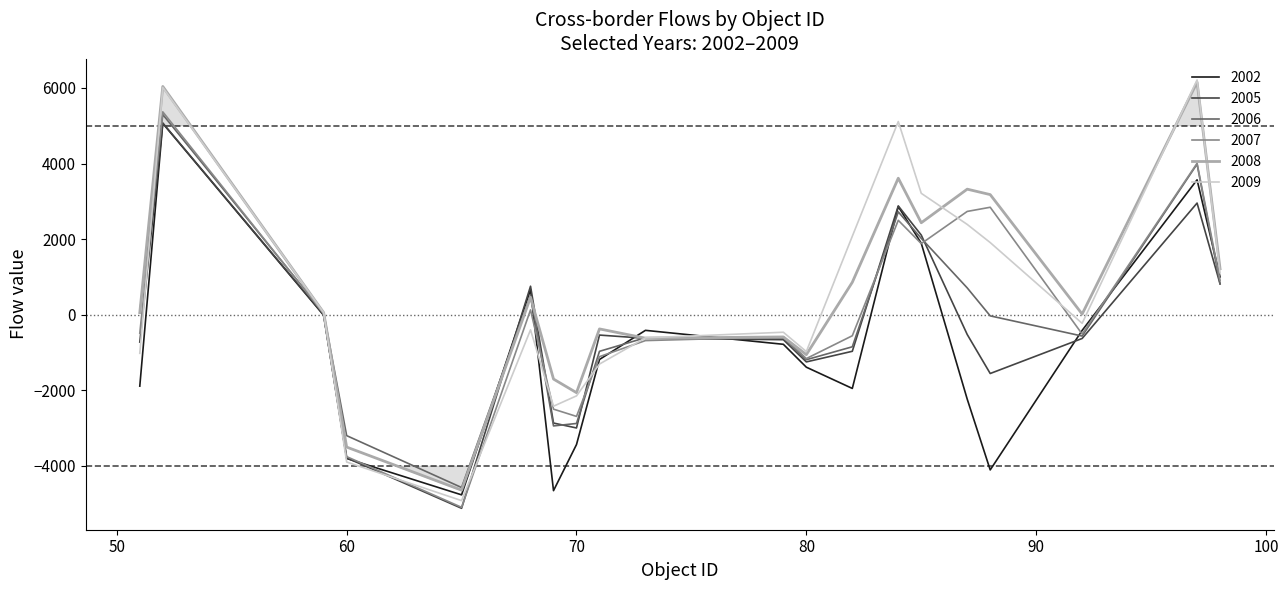

Is it true that 2005 equals -525 at 87?

True